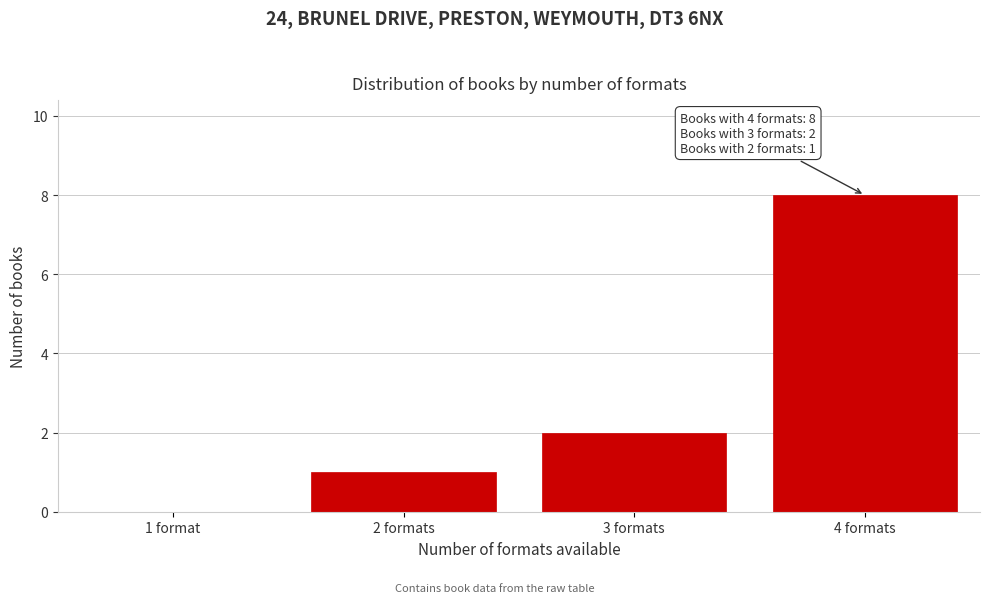

Reading right to left, what are all the values shown in this chart?

4 formats=8	3 formats=2	2 formats=1	1 format=0